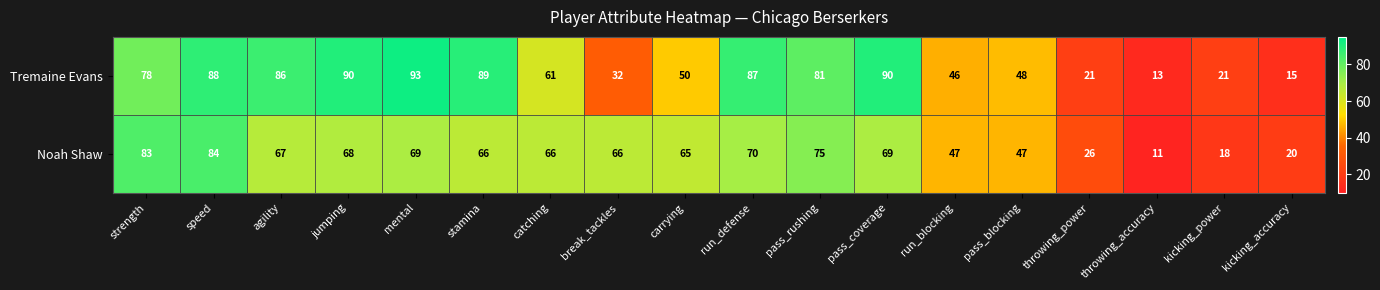

Count the number of categories in the chart.

18